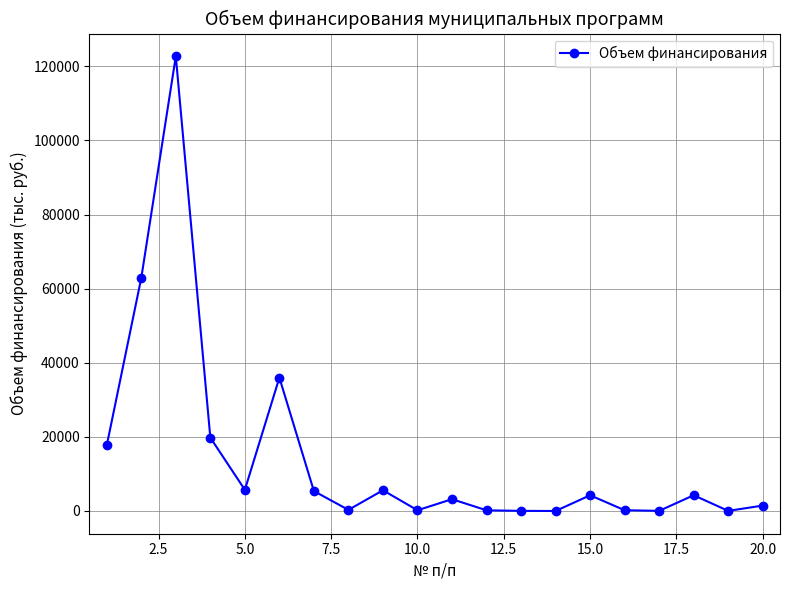

Is this an area chart (filled region under the line)?

No